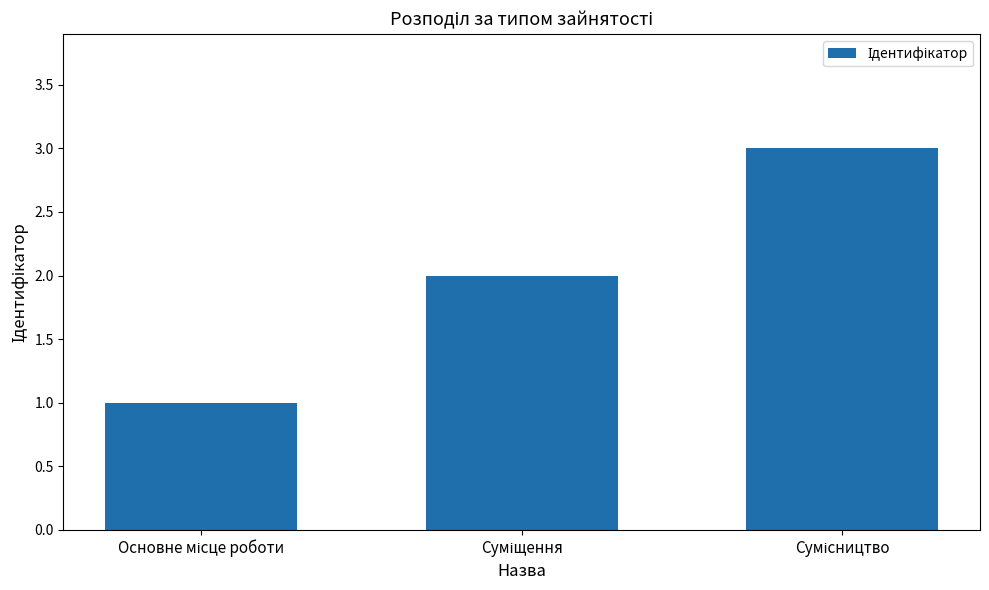

What is the sum of all values?

6